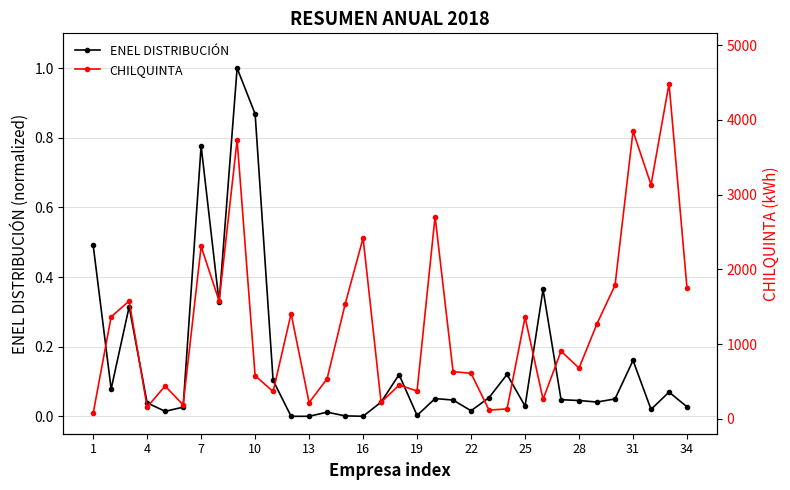

Which series has the largest total across all categories?

CHILQUINTA